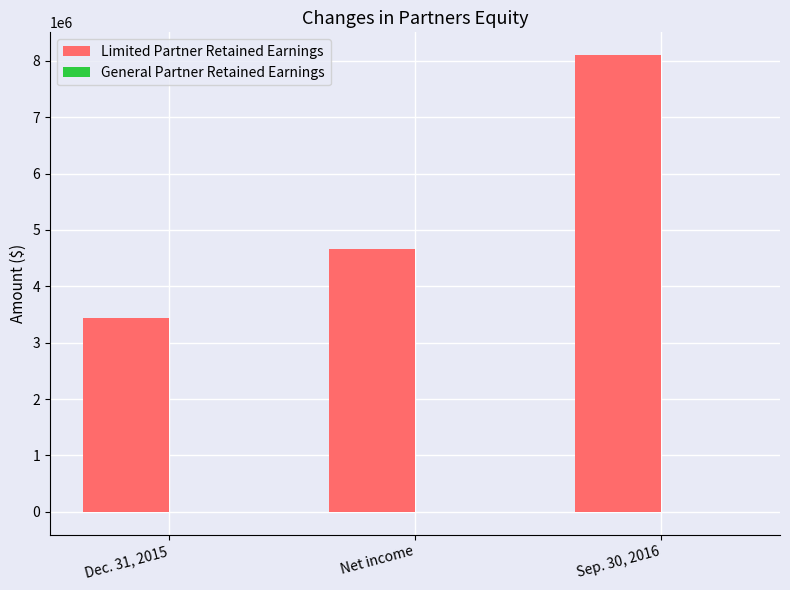

What is the sum of all Limited Partner Retained Earnings values?

16196400